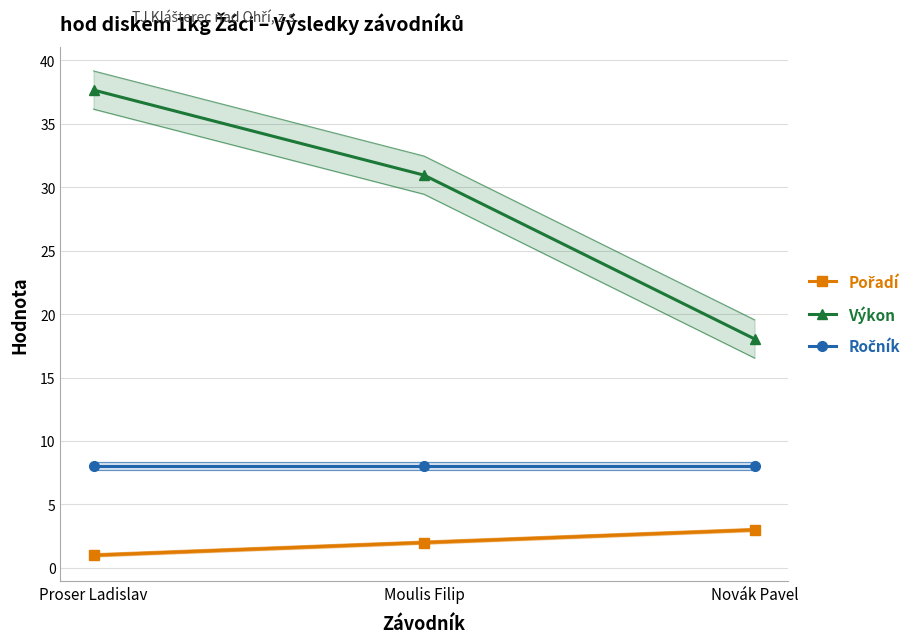

What position from the left is Proser Ladislav?

1